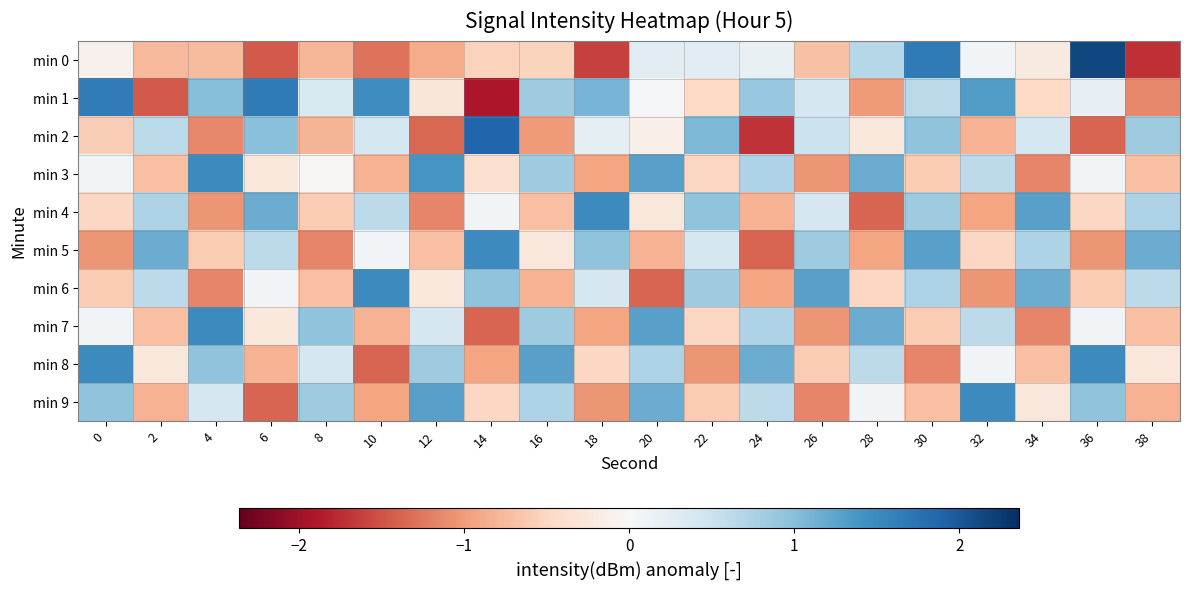

List the series in order of their peak value, lowest first.

min 9, min 8, min 7, min 6, min 5, min 4, min 3, min 1, min 2, min 0